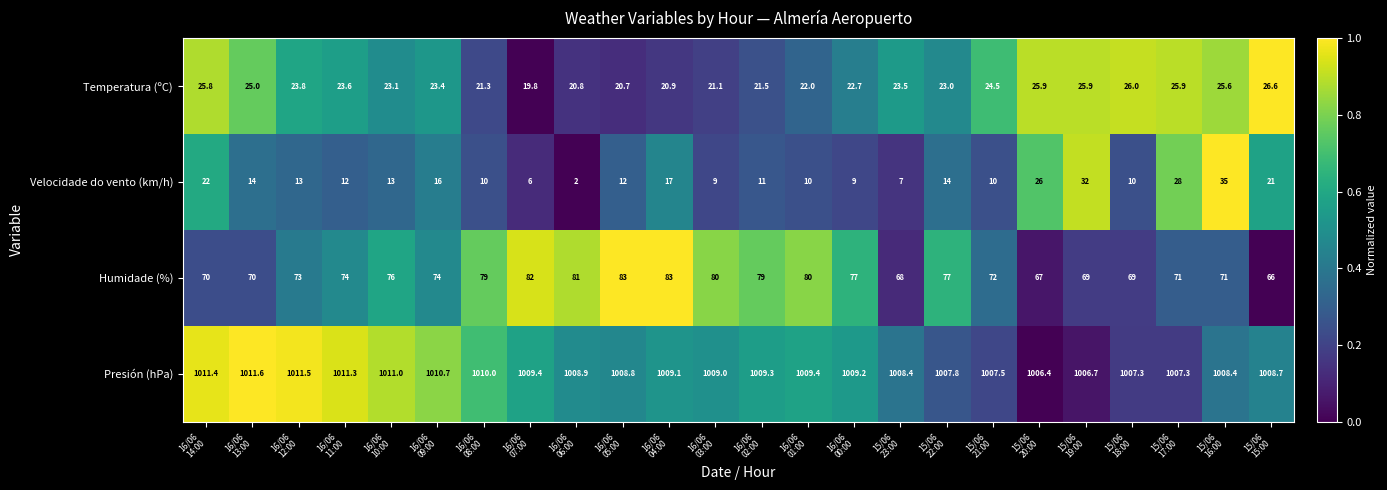

Which series has the widest spread of values?

Velocidade do vento (km/h)